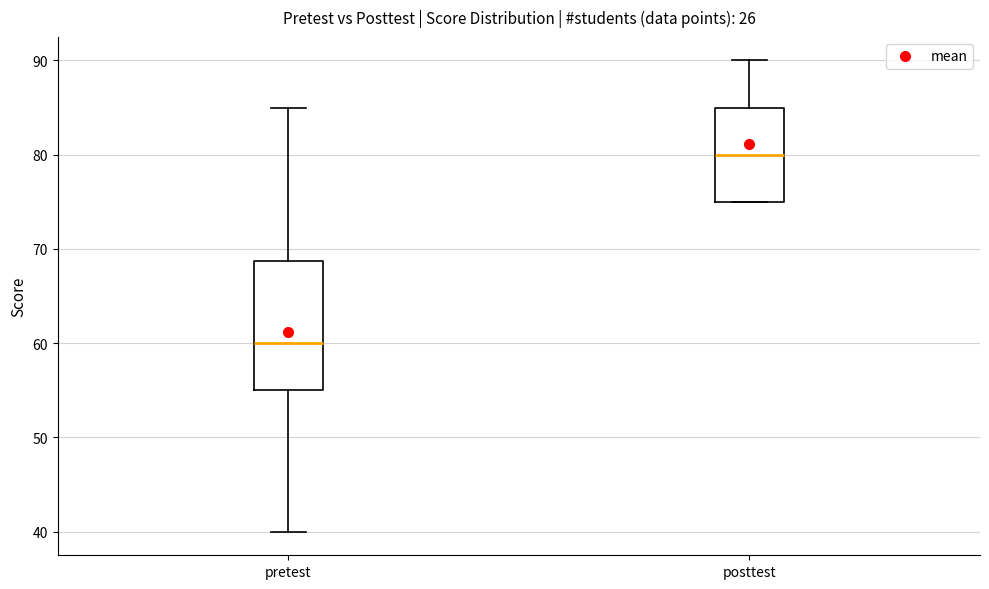

Comparing the boxes themselves (not the whiskers), which one is the tallest?

pretest